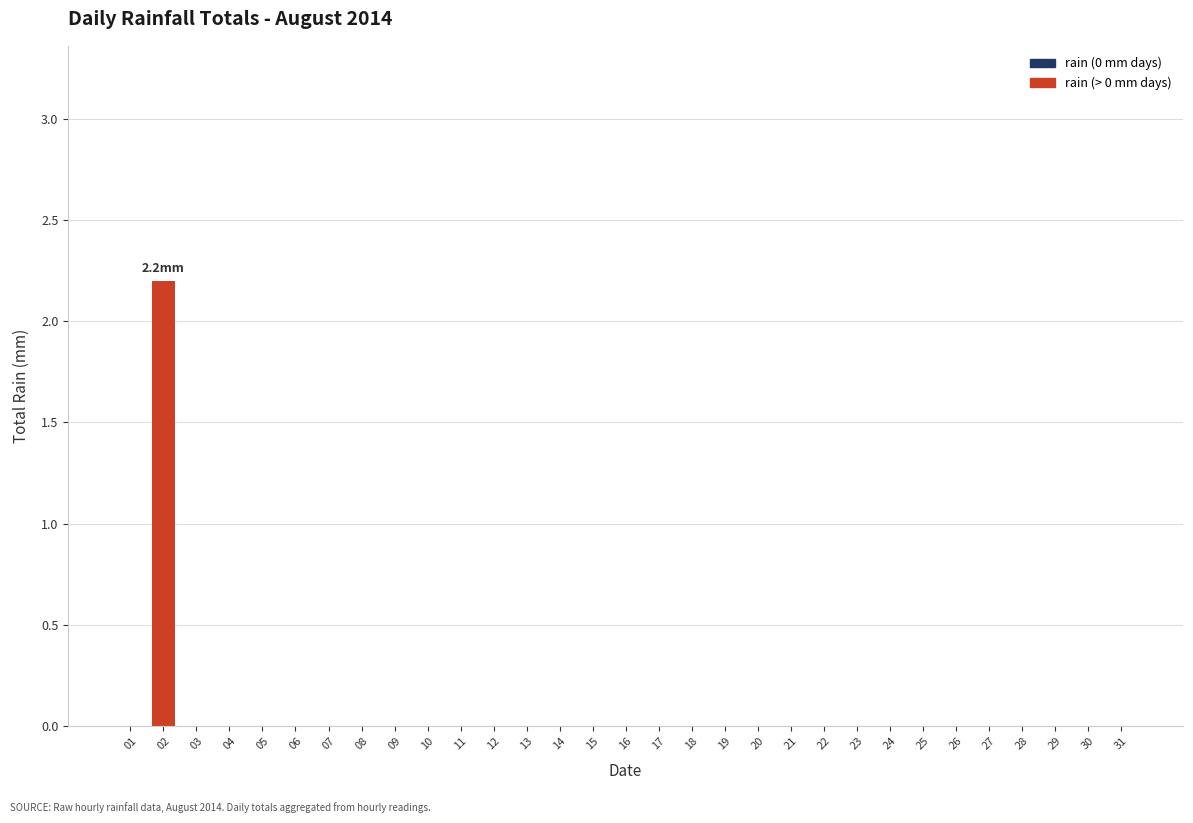

Are the bars horizontal?

No